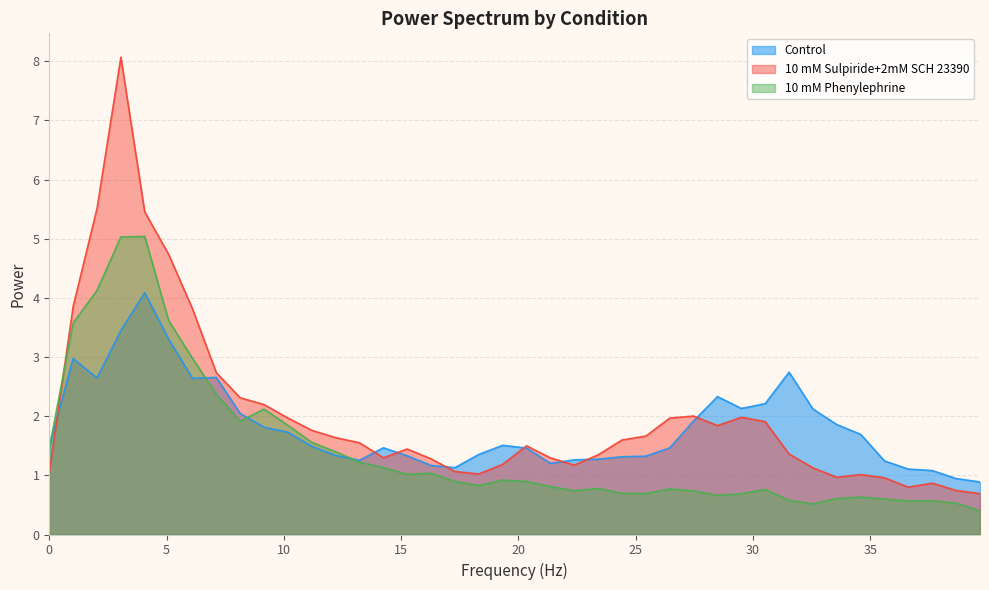

What is the minimum value shown in the chart?

0.4